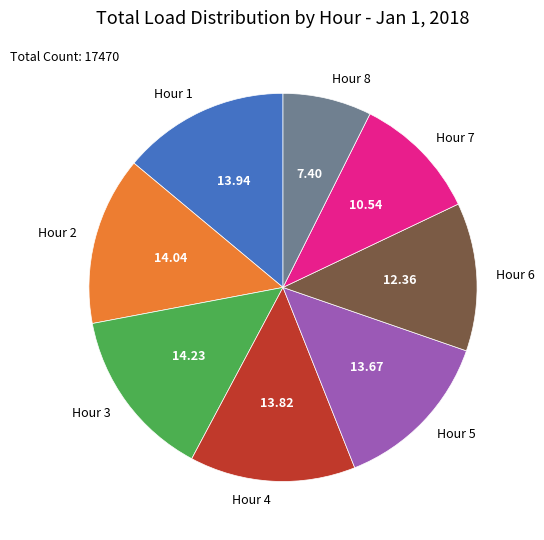

Is there any slice that represents more than half of the pie?

No